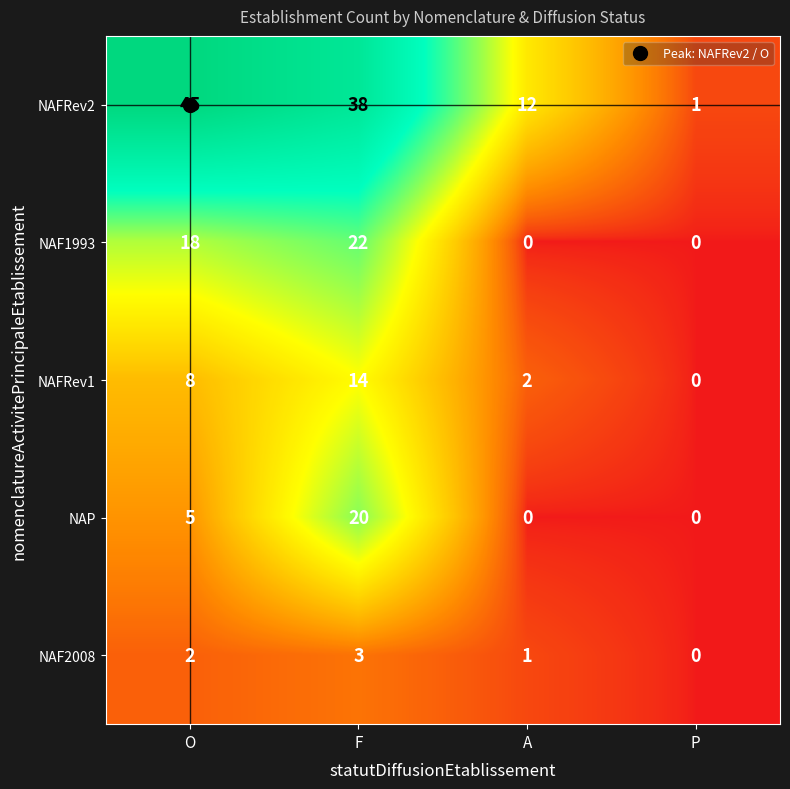

Which series has the largest total across all categories?

NAFRev2